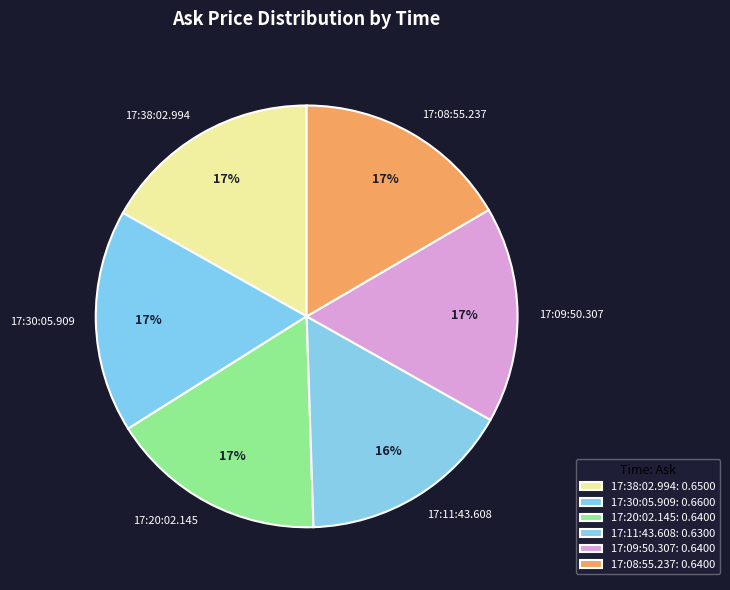

True or false: 17:20:02.145 accounts for 24% of the total.

False